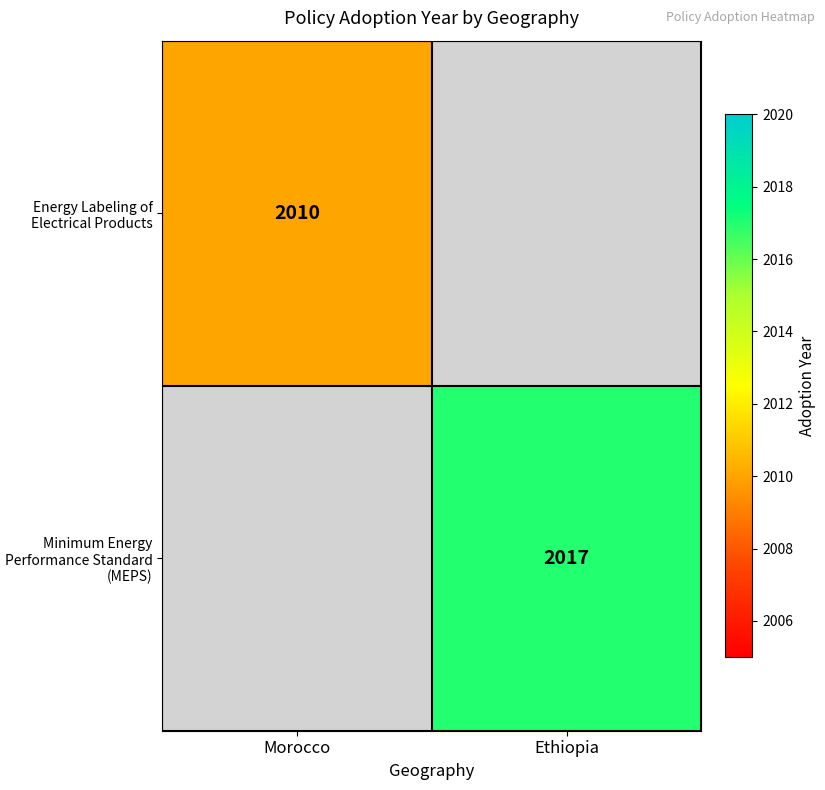

The value of Minimum Energy Performance Standard (MEPS) at Ethiopia is 2017. True or false?

True